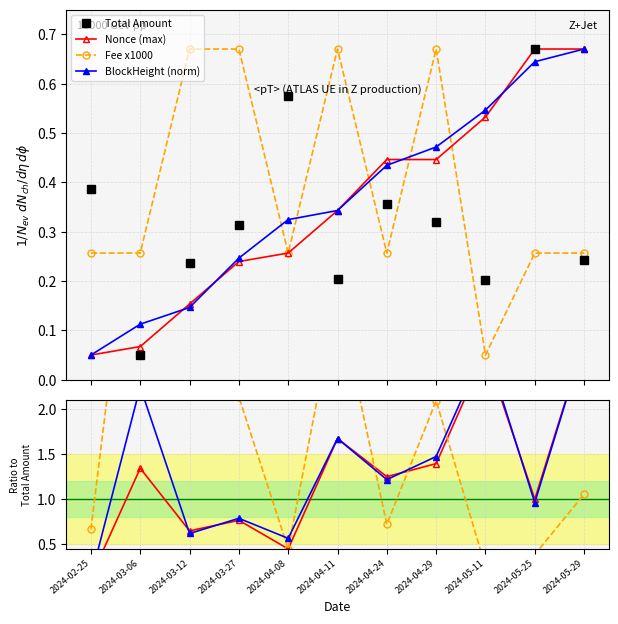

Where is the first local minimum for Nonce (max)?

2024-03-12